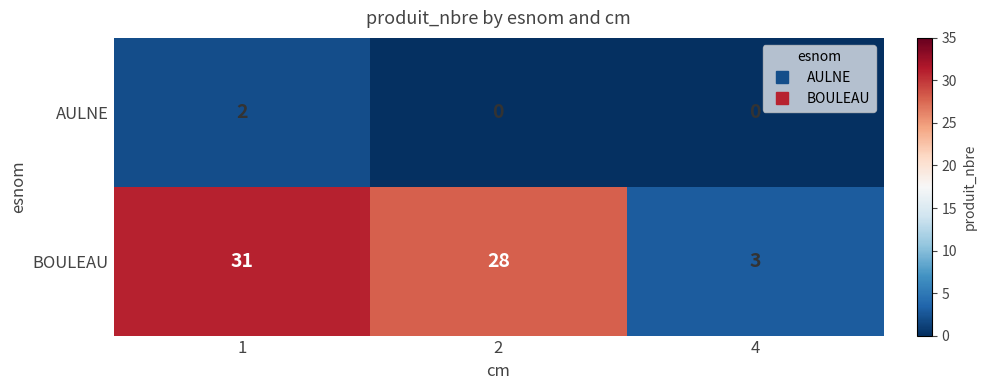

At 4, list the series in order from largest to smallest.

BOULEAU, AULNE